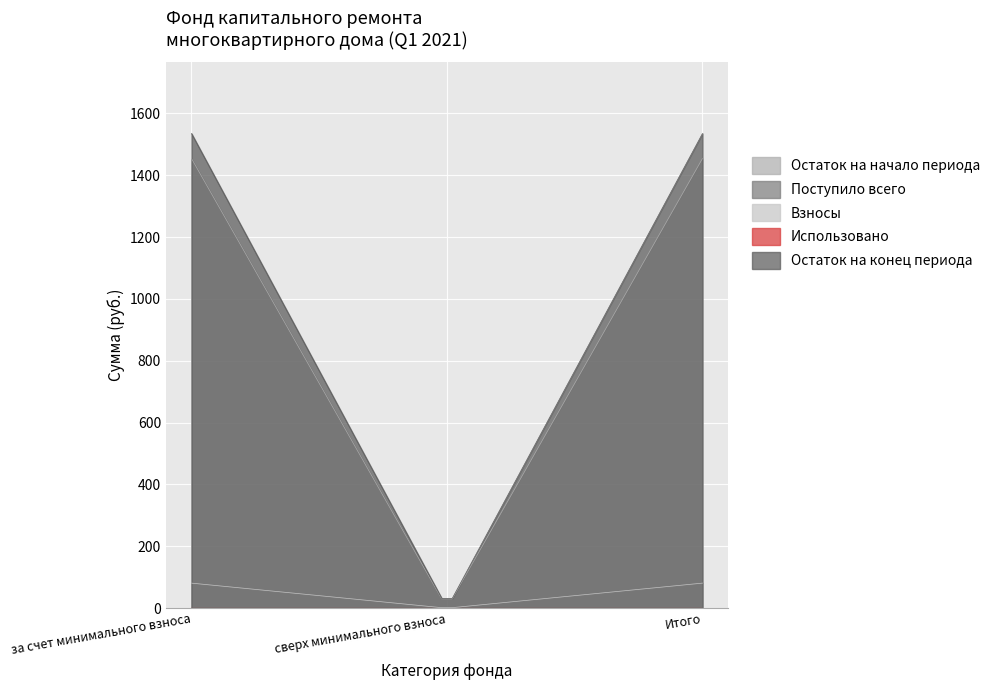

What are all the series names shown in the legend?

Остаток на начало периода, Поступило всего, Взносы, Использовано, Остаток на конец периода